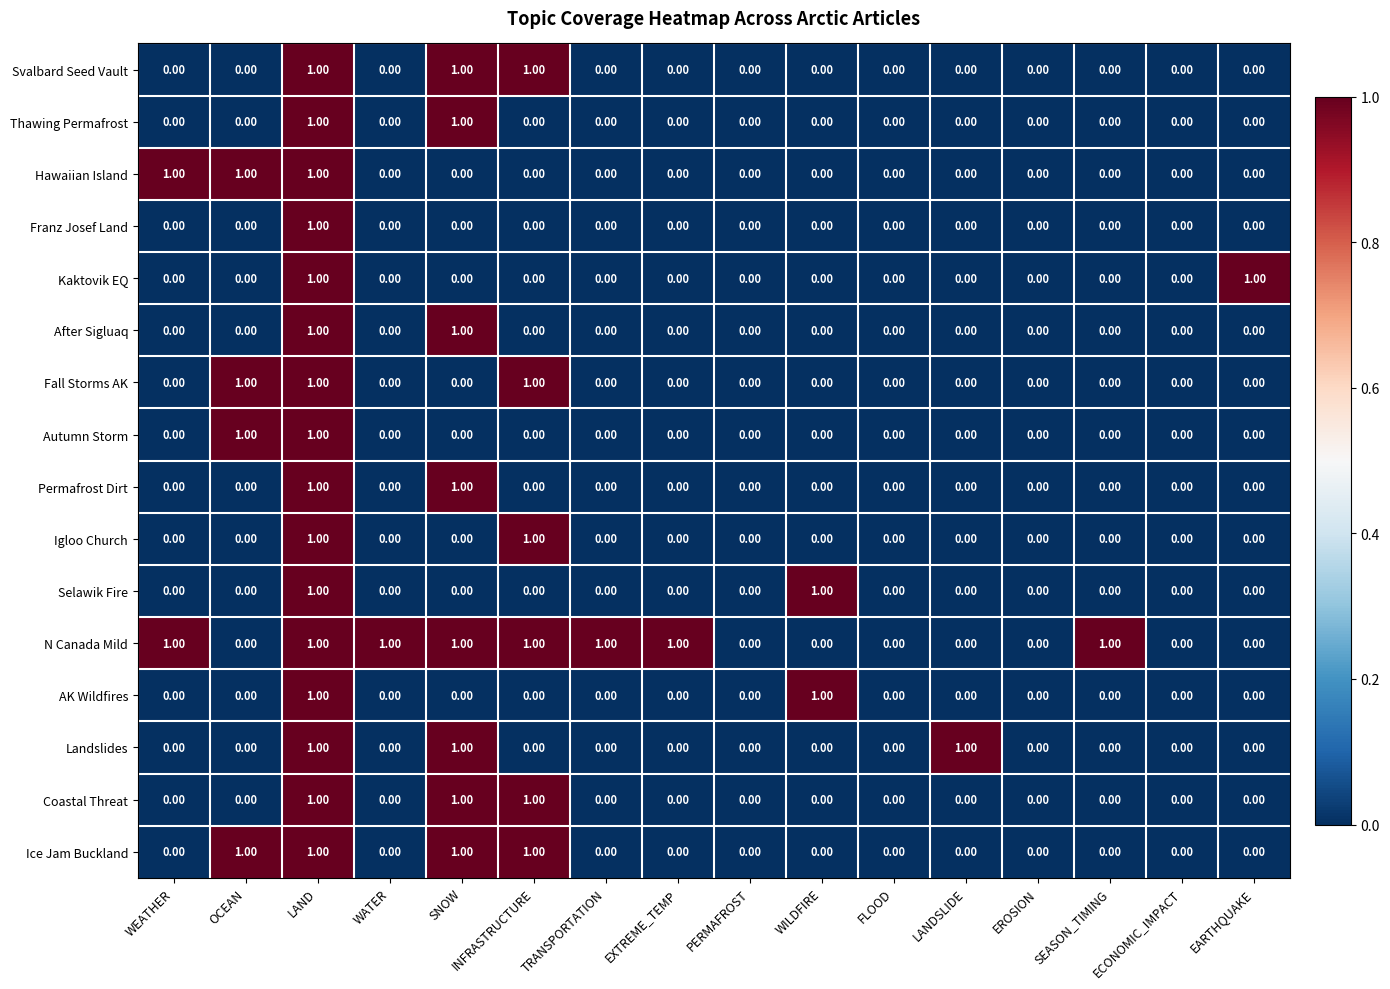

Which series has the largest total across all categories?

N Canada Mild